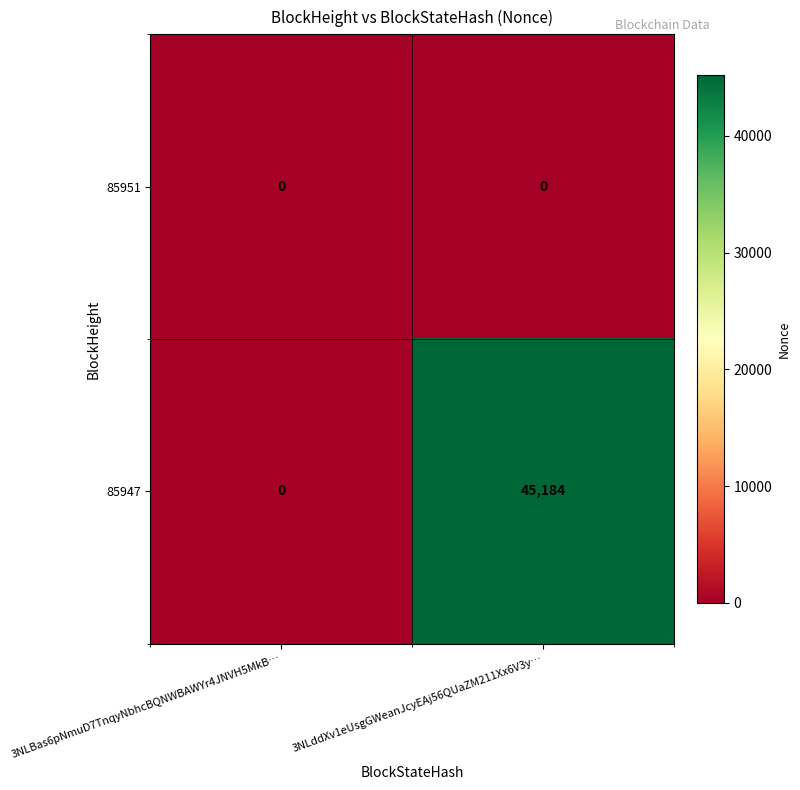

True or false: 85951 has a value of 0 at 3NLBas6pNmuD7TnqyNbhcBQNWBAWYr4JNVH5MkB….

True